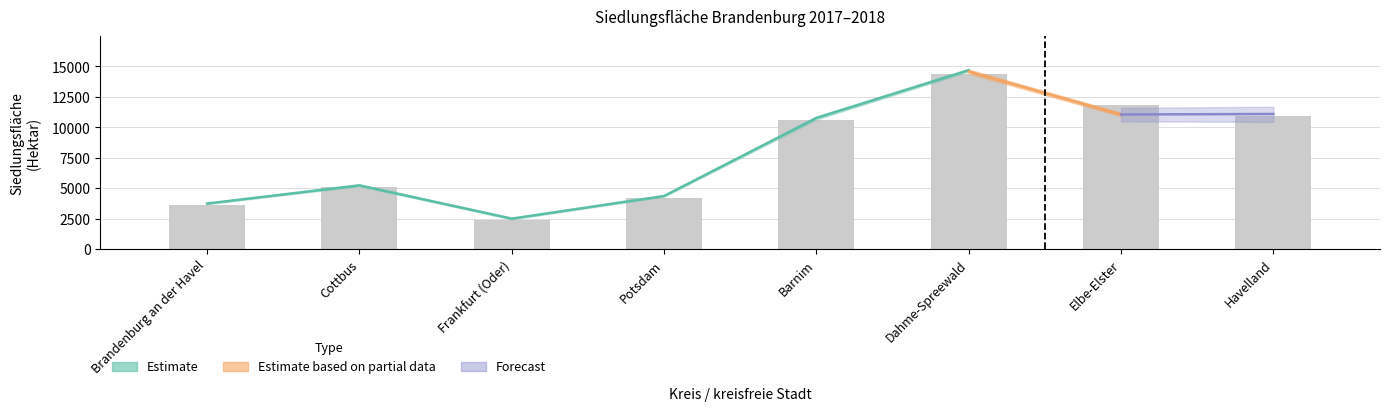

Read the value at Cottbus.

5100